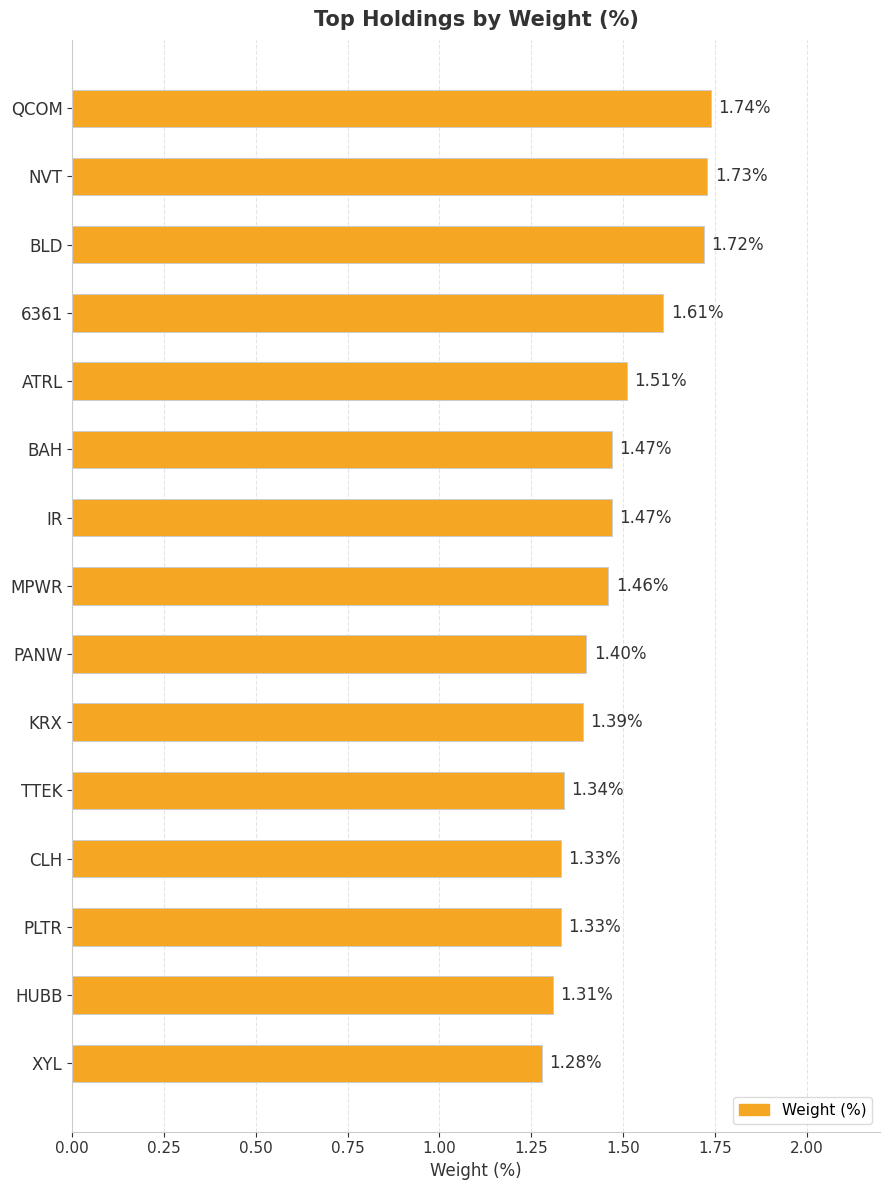

Which category has the highest value across all series?

QCOM